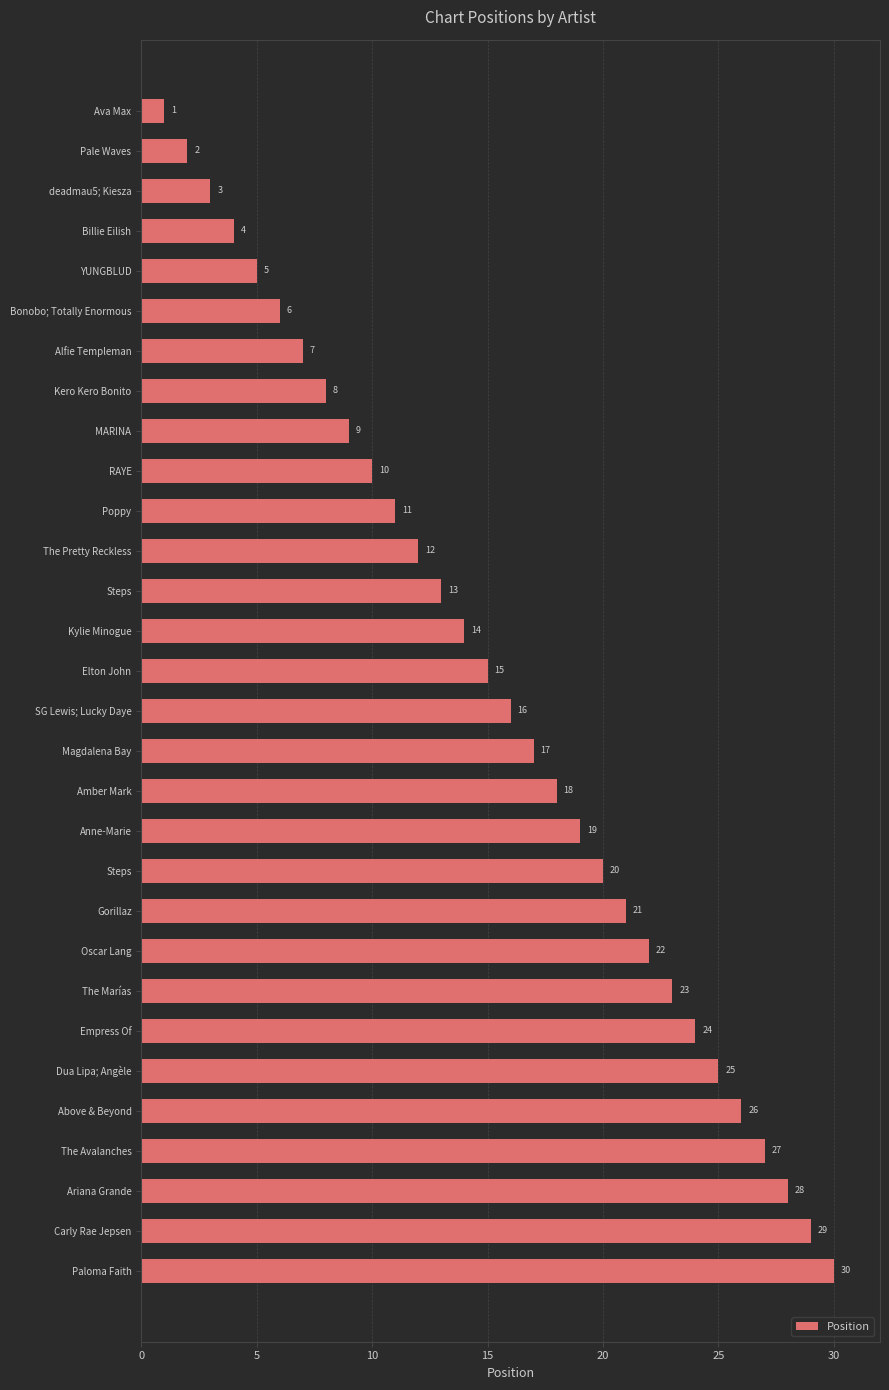

At which label is the value closest to 15?

Elton John